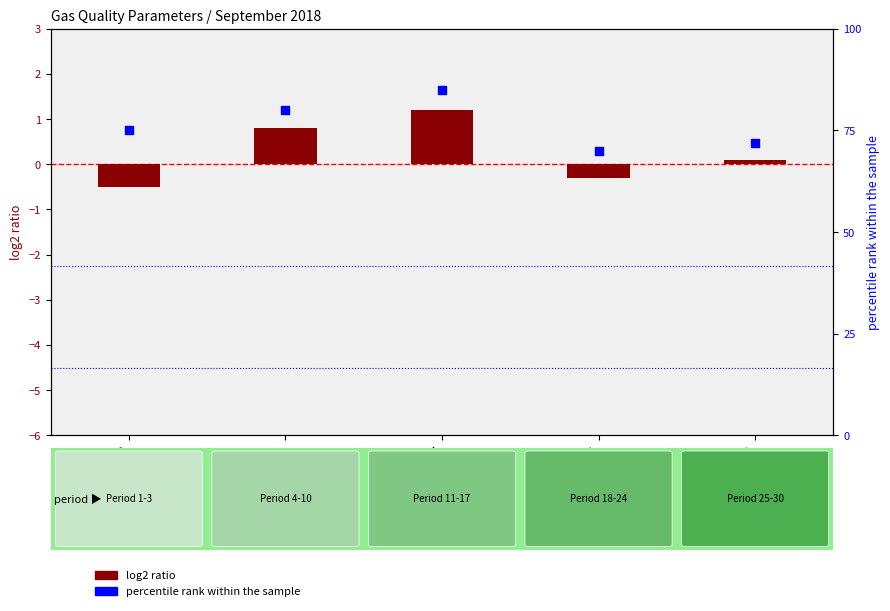

What is the total value across all series at 25-30?

72.1